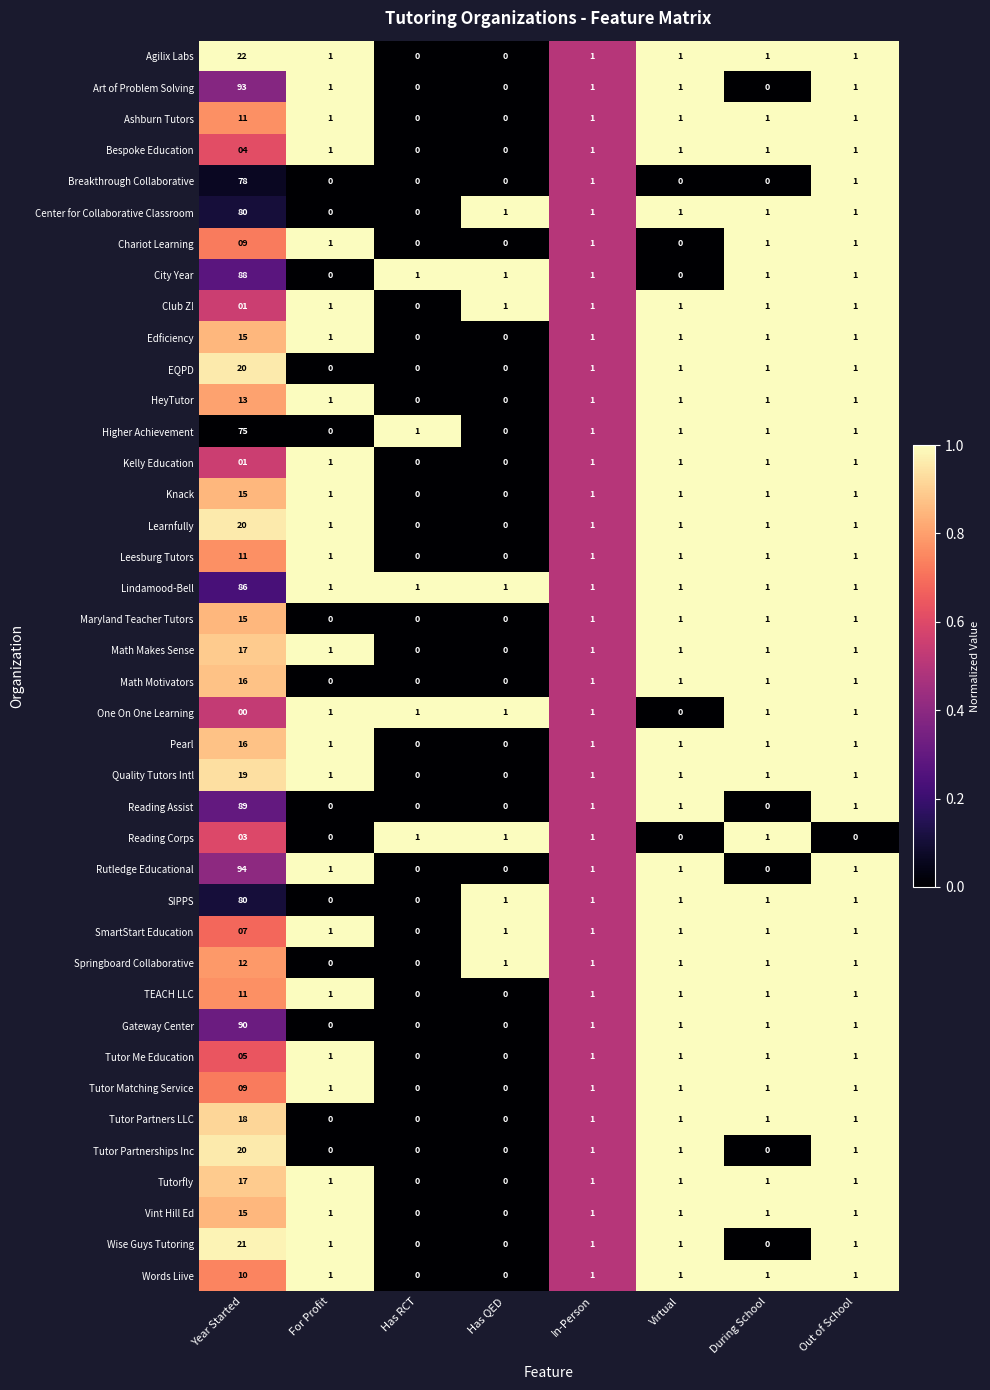

What is the total value across all series at Year Started?

1226